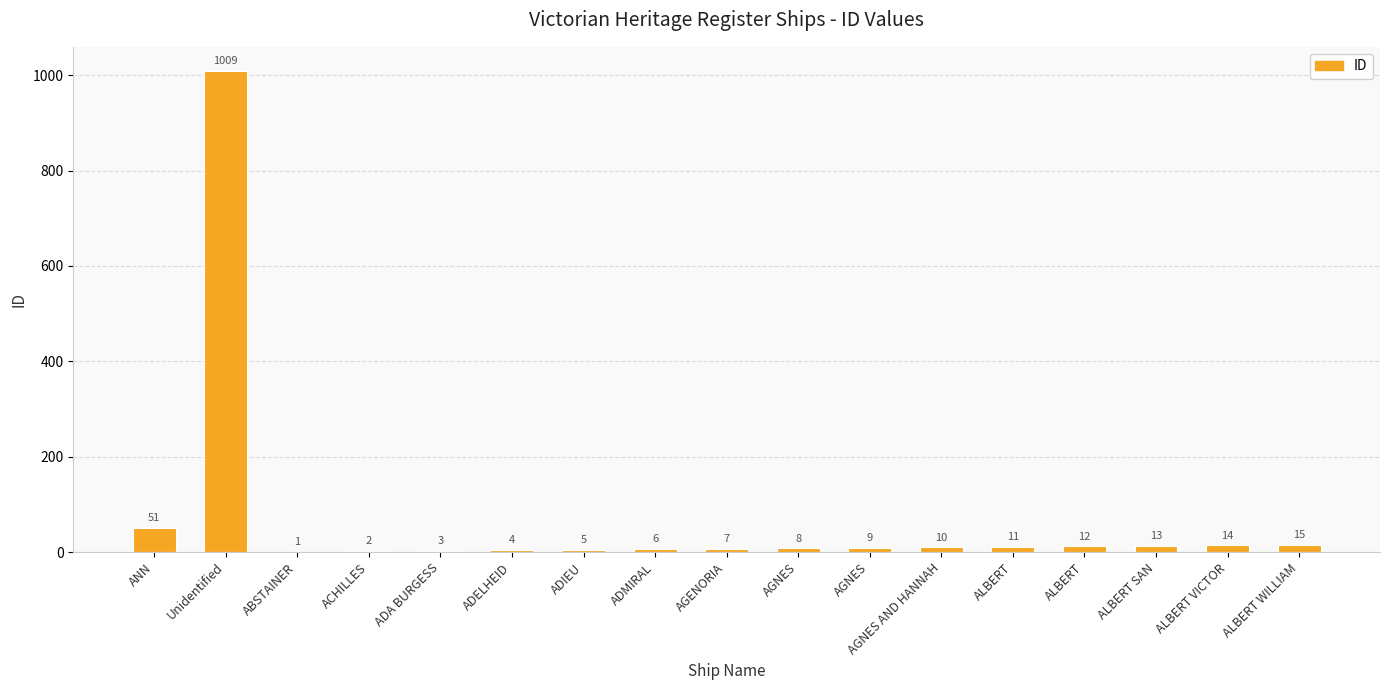

How many series are shown in this chart?

1